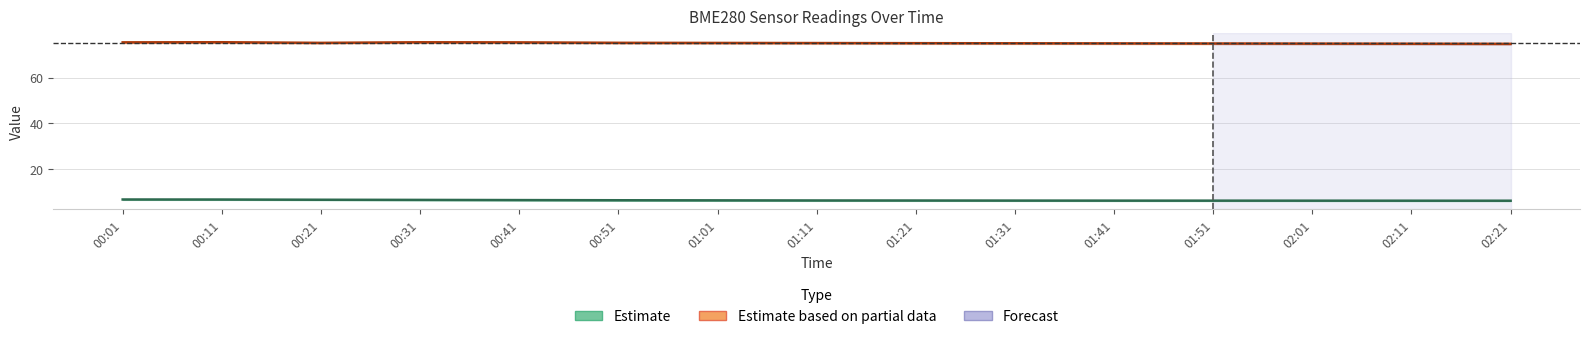

What is the total value across all series at 00:51?

81.7